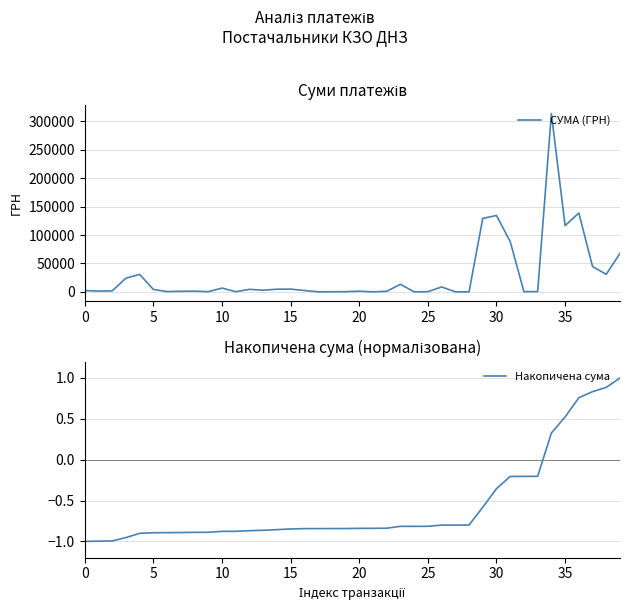

At 0, list the series in order from largest to smallest.

СУМА (ГРН), Накопичена сума